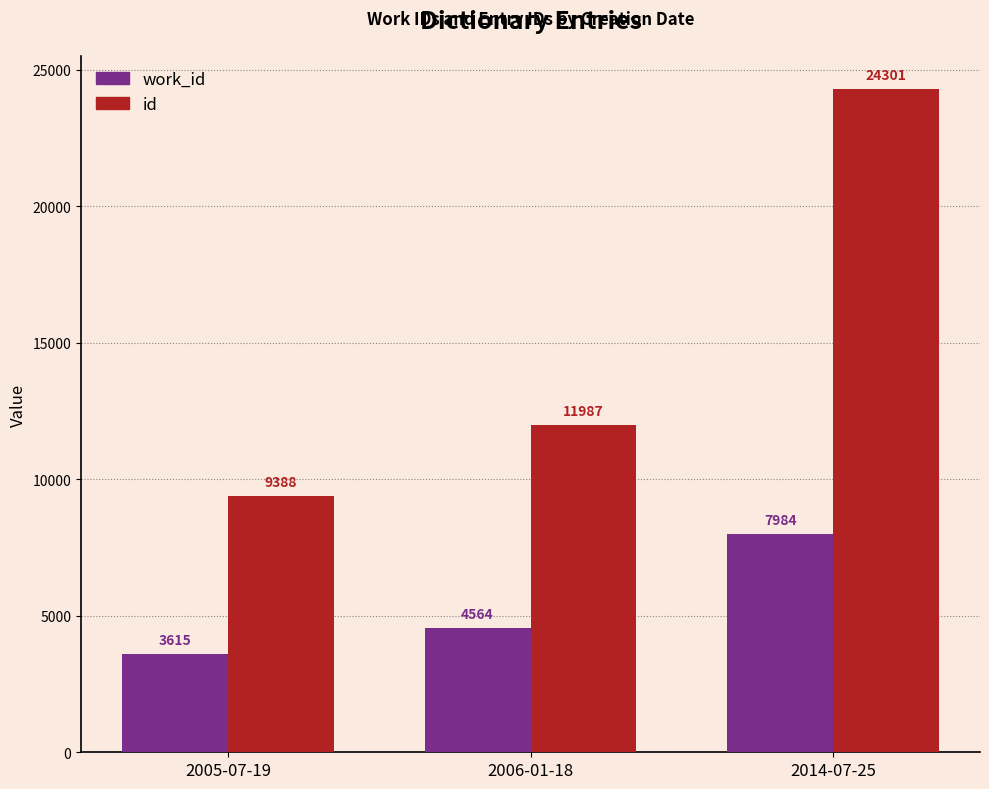

Which series has the largest range (max minus min)?

id